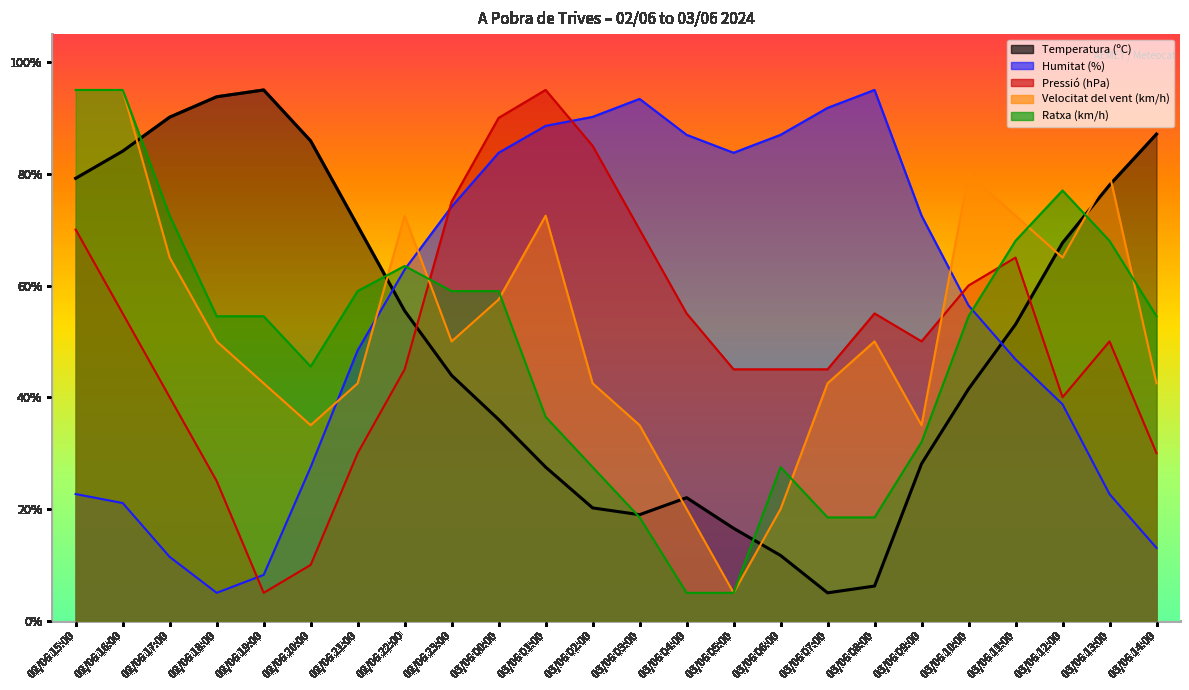

True or false: Humitat (%) has a value of 28.2 at 02/06 22:00.

False